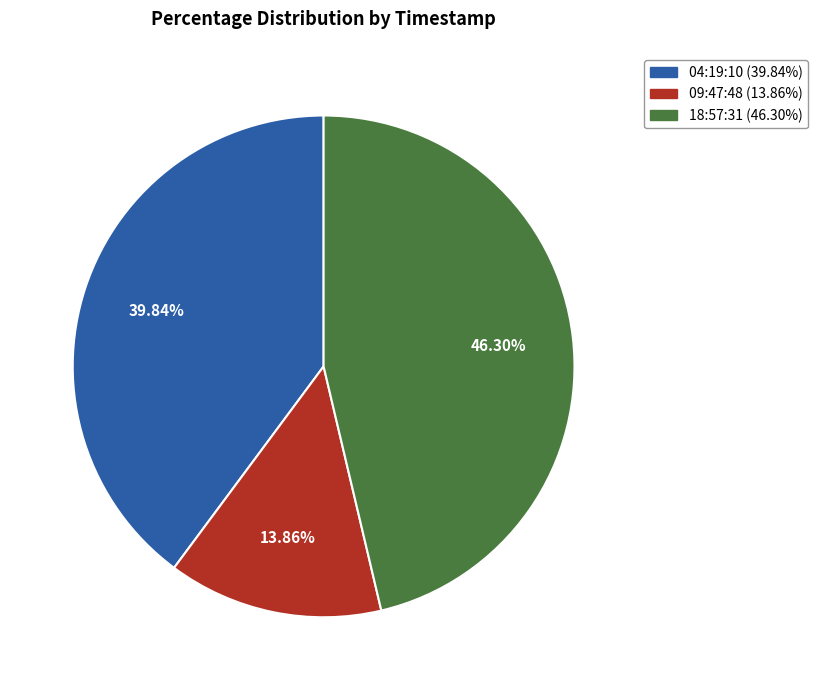

Rank the categories by value from highest to lowest.

18:57:31 (46.30%), 04:19:10 (39.84%), 09:47:48 (13.86%)